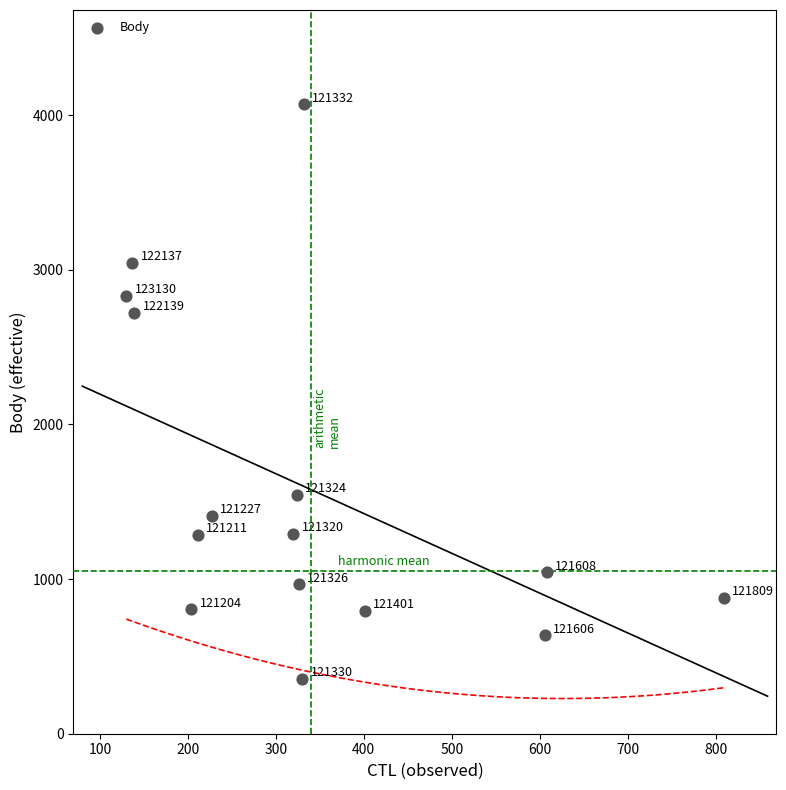

What Y value in the scatter plot is closest to 2212?

2719